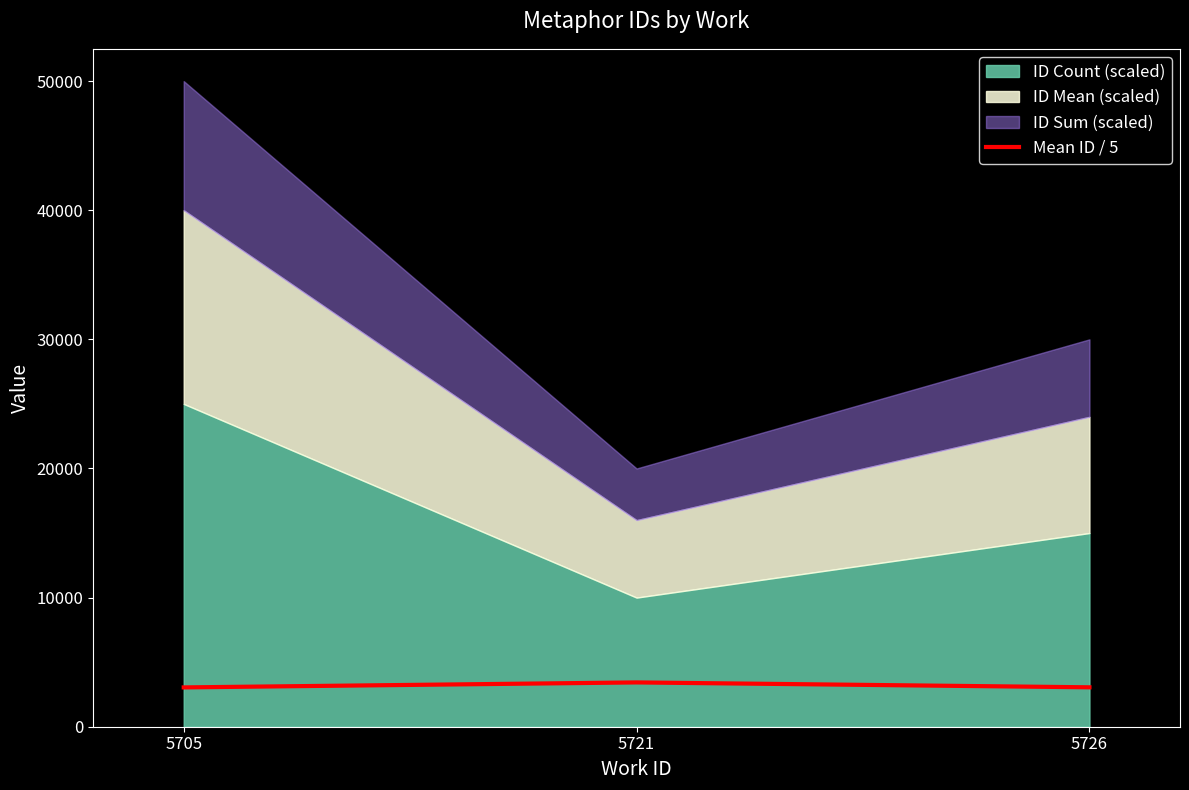

Is it true that the value at 5721 is 3430.4?

True